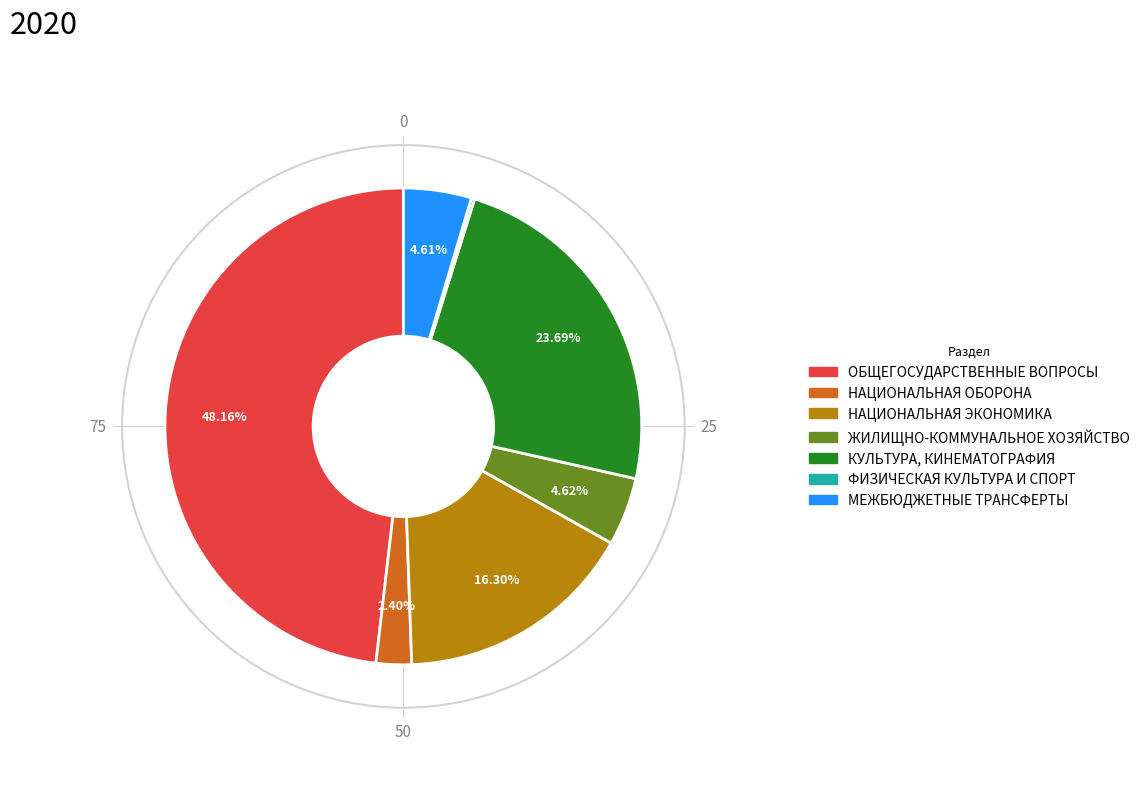

Does any single category account for the majority?

No